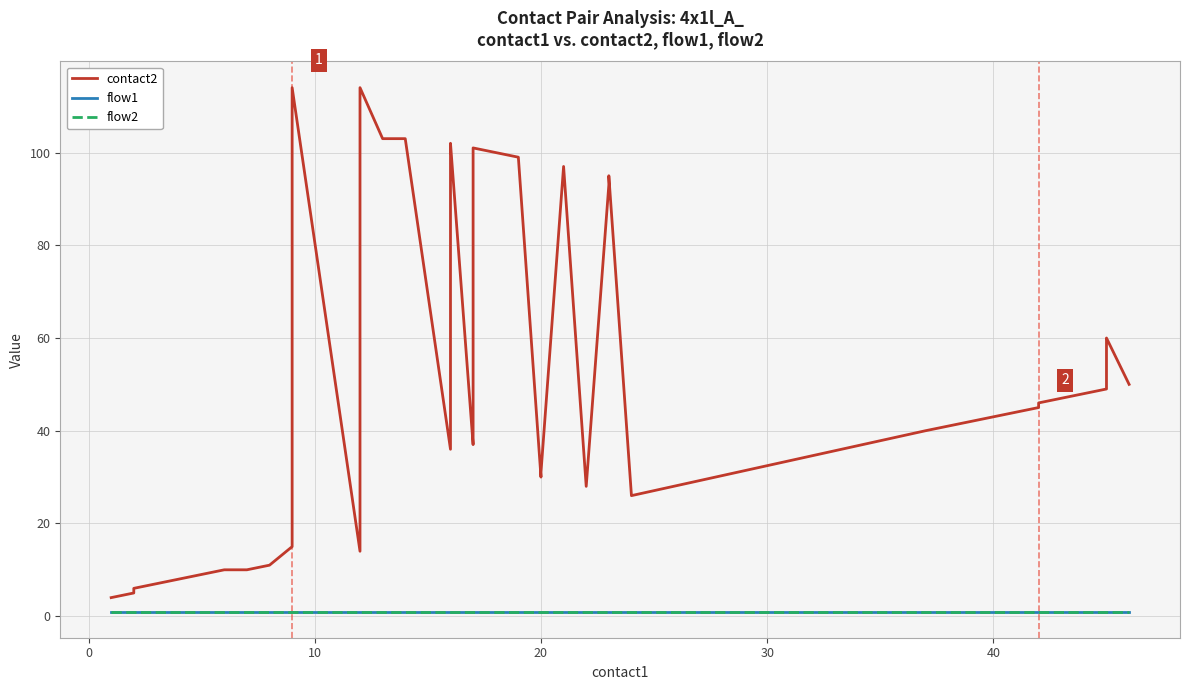

What is the sum of all flow2 values?

40